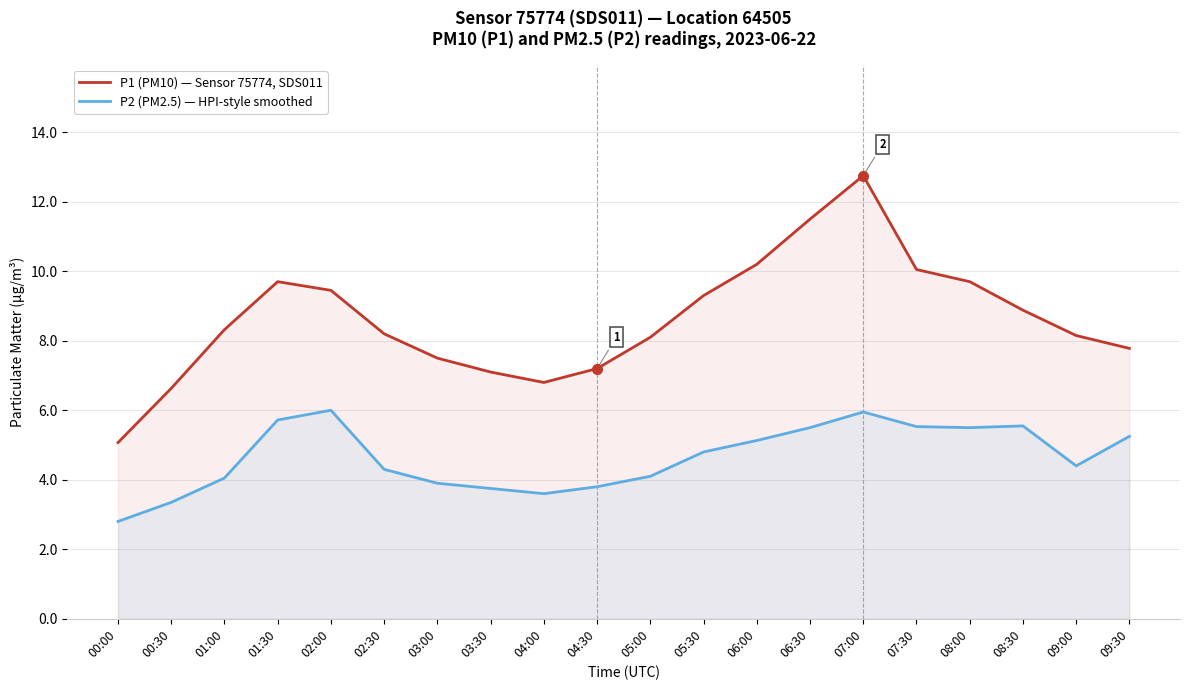

Rank the series at 00:00 from highest to lowest value.

P1 (PM10) — Sensor 75774, SDS011, P2 (PM2.5) — HPI-style smoothed